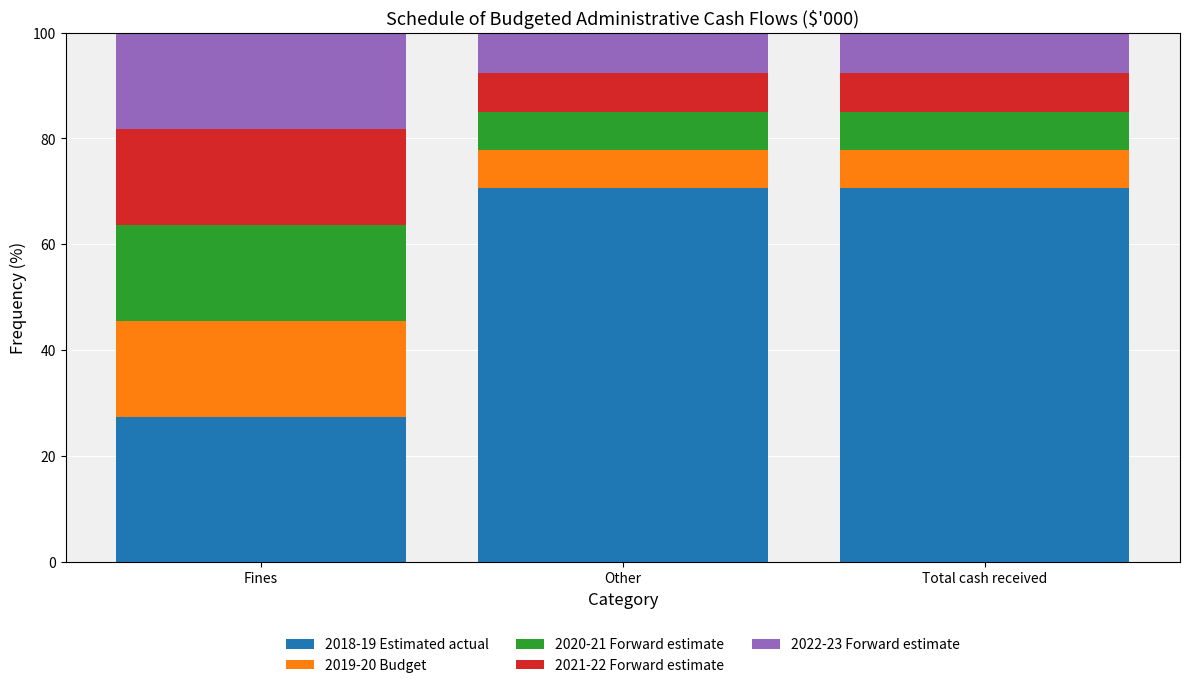

Which category has the lowest value in the 2018-19 Estimated actual series?

Fines